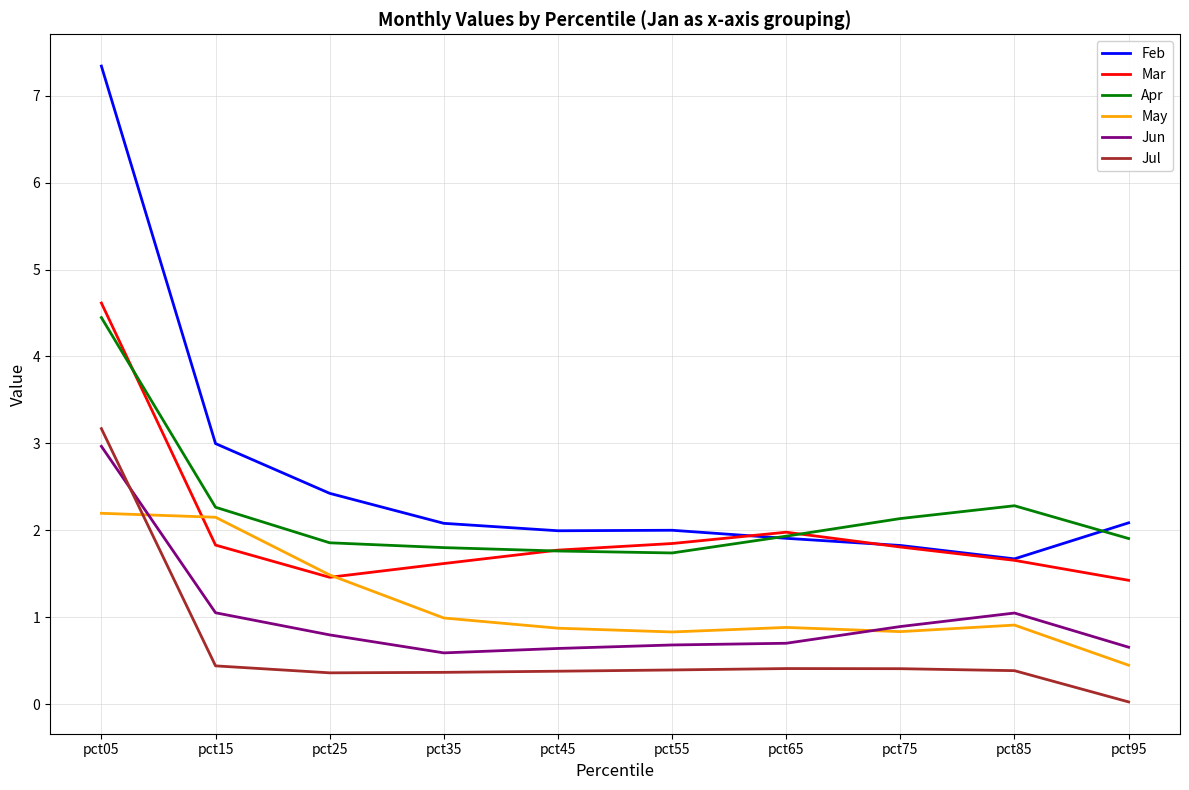

What are all the series names shown in the legend?

Feb, Mar, Apr, May, Jun, Jul